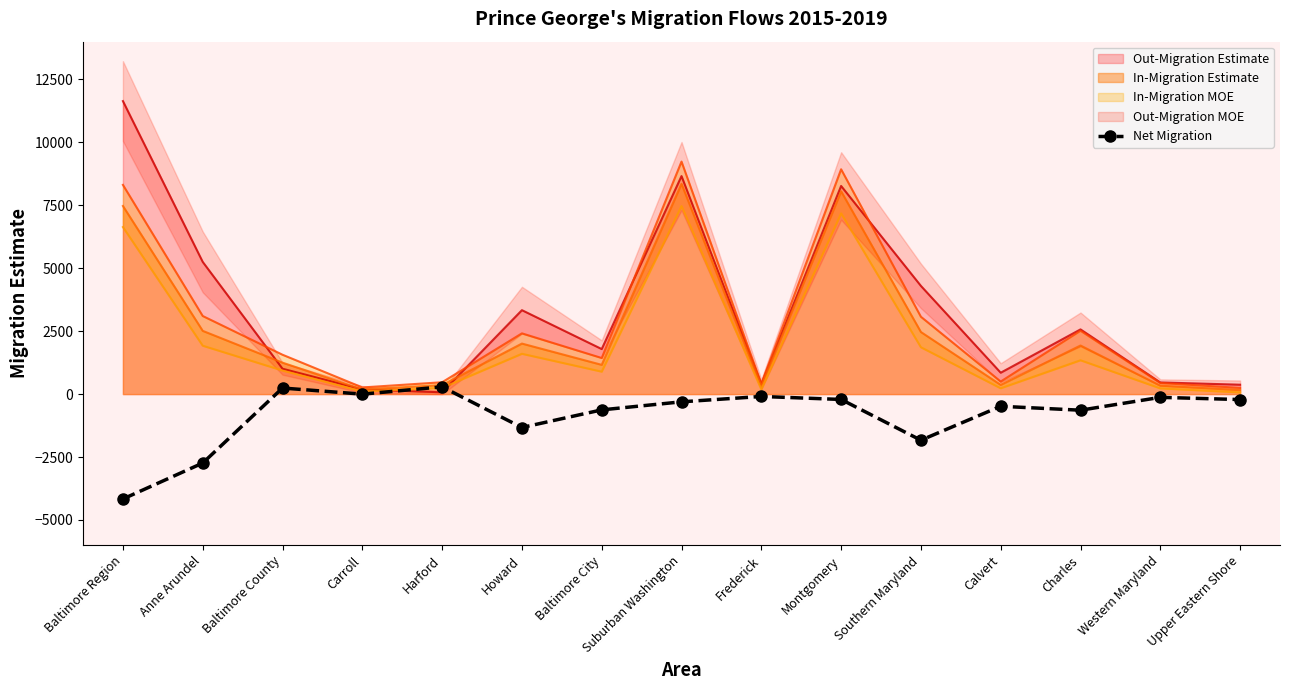

What is the sum of all values?

-12248